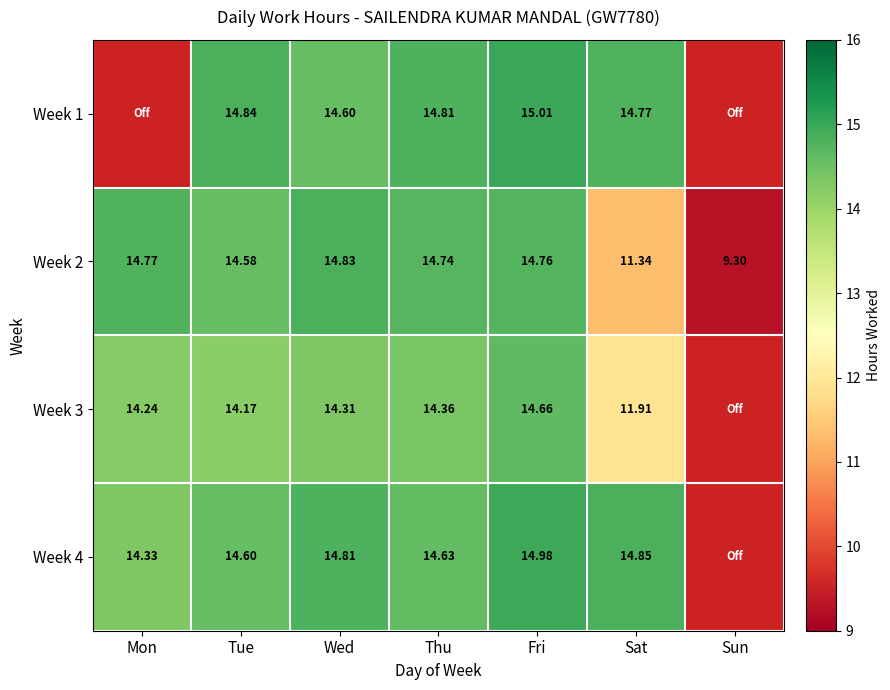

Where is Week 2 nearest to the value 12?

Sat